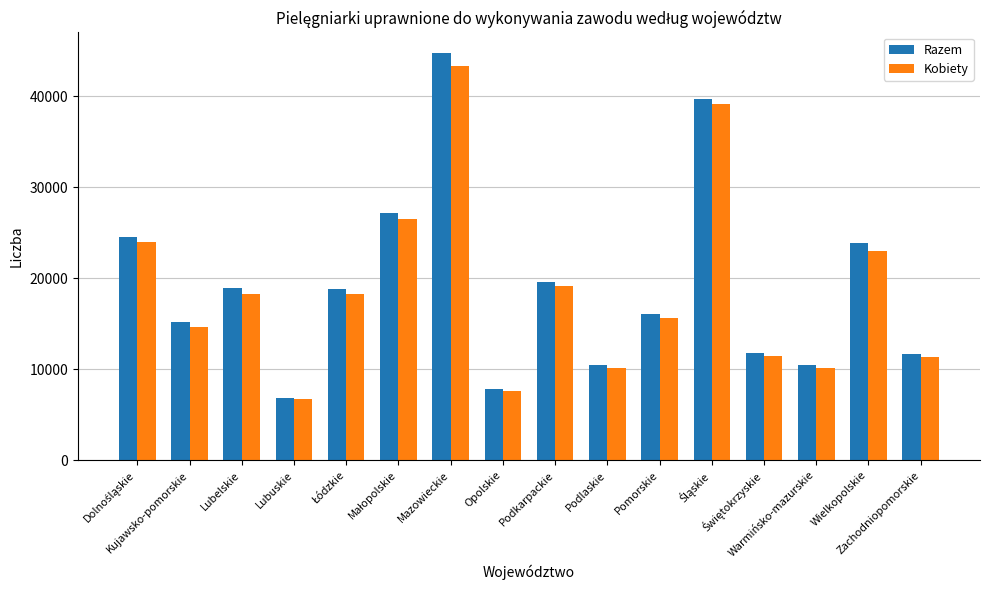

Which series changed the most between Lubuskie and Pomorskie?

Razem